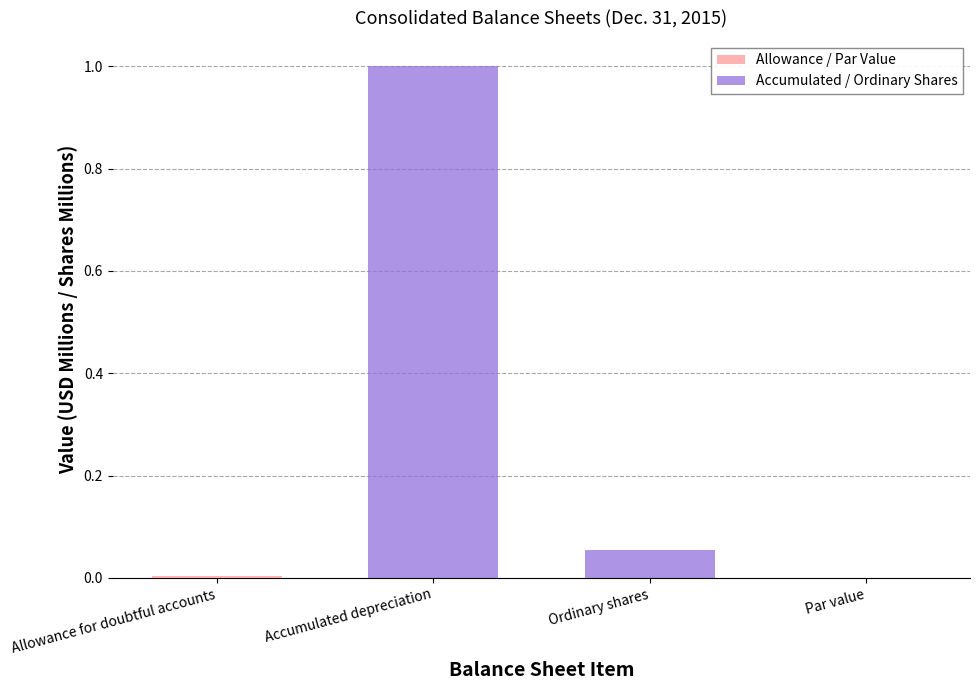

Is the value of Allowance / Par Value at Accumulated depreciation greater than the value of Accumulated / Ordinary Shares at Par value?

No